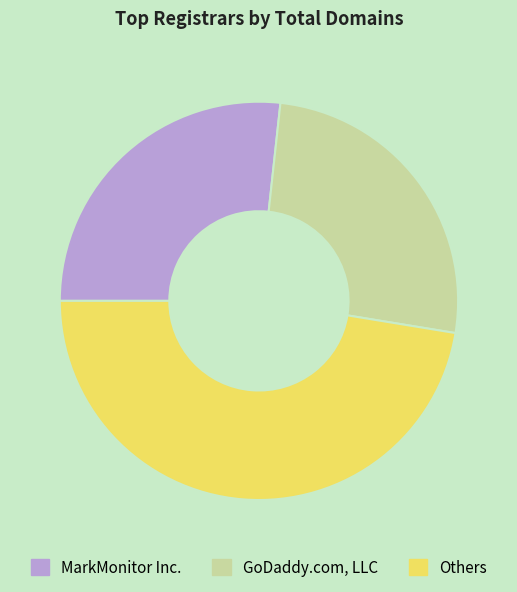

Does any single category account for the majority?

No